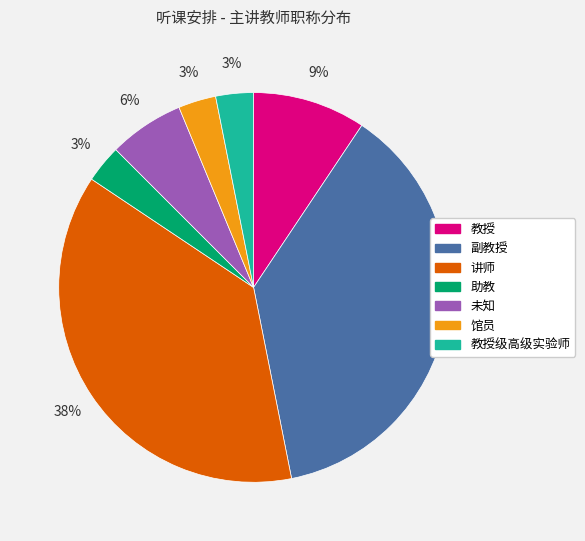

Is there any slice that represents more than half of the pie?

No